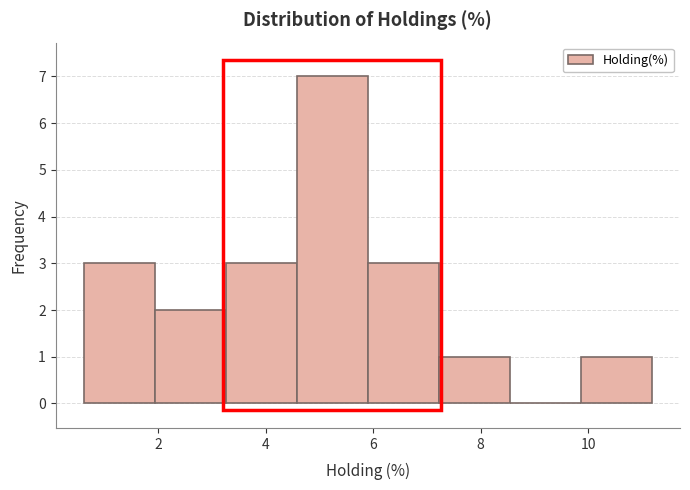

Reading left to right, list every bar in this chart as the range it spans on the x-axis followed by its height. Neither the bar edges nor the heights are printed on the chart, so give them approximately, as read against the axes.

0.6 to 2.0: 3
2.0 to 3.2: 2
3.2 to 4.6: 3
4.6 to 5.8: 7
5.8 to 7.2: 3
7.2 to 8.6: 1
8.6 to 9.8: 0
9.8 to 11.2: 1